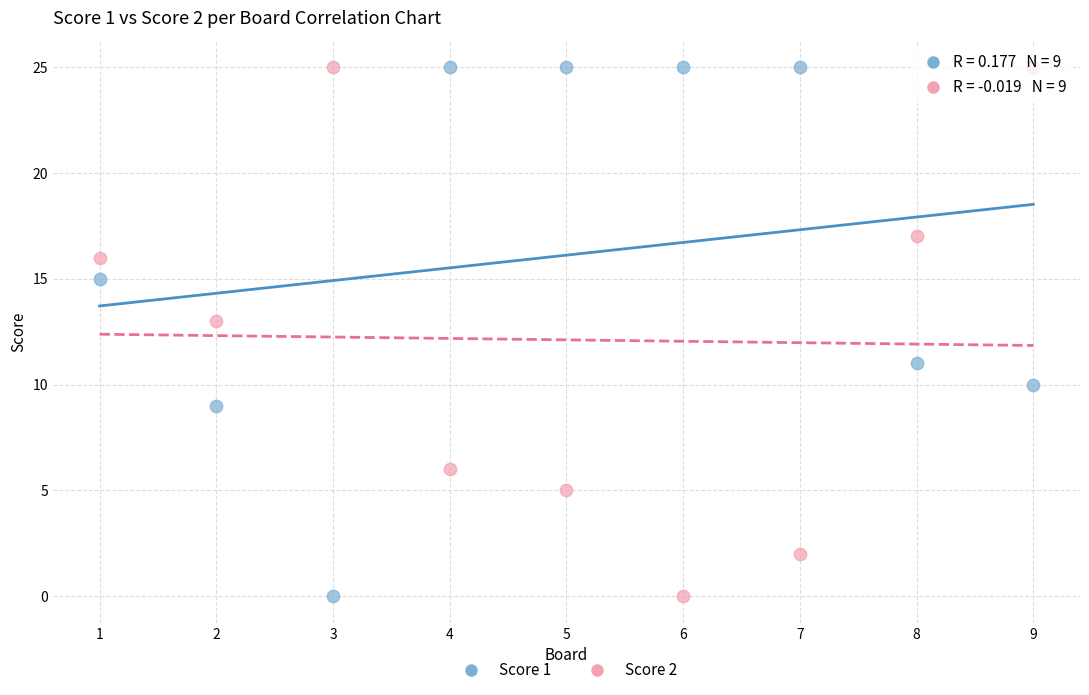

What is the X range (max minus min) for the scatter plot?

8